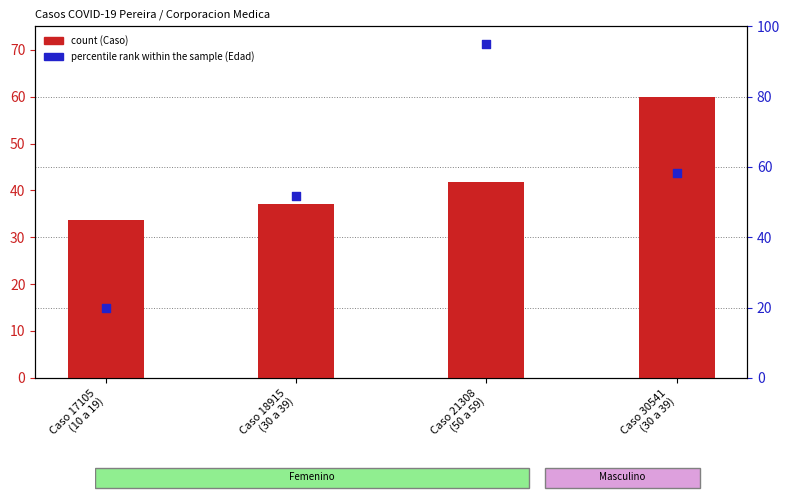

Which series reaches the minimum Y coordinate?

percentile rank within the sample (Edad)